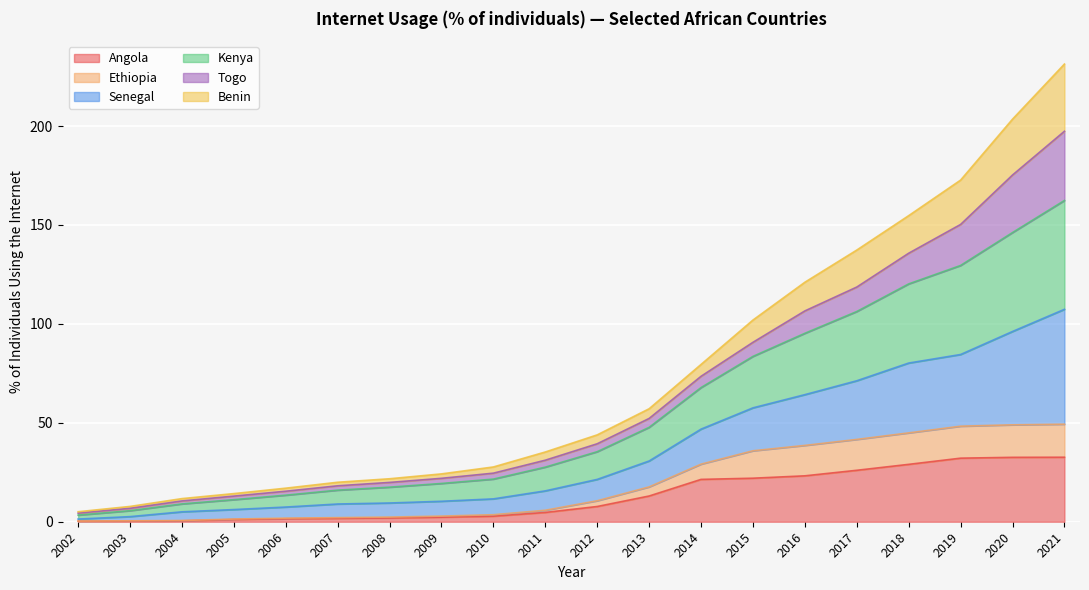

True or false: Kenya and Ethiopia intersect in this chart.

False